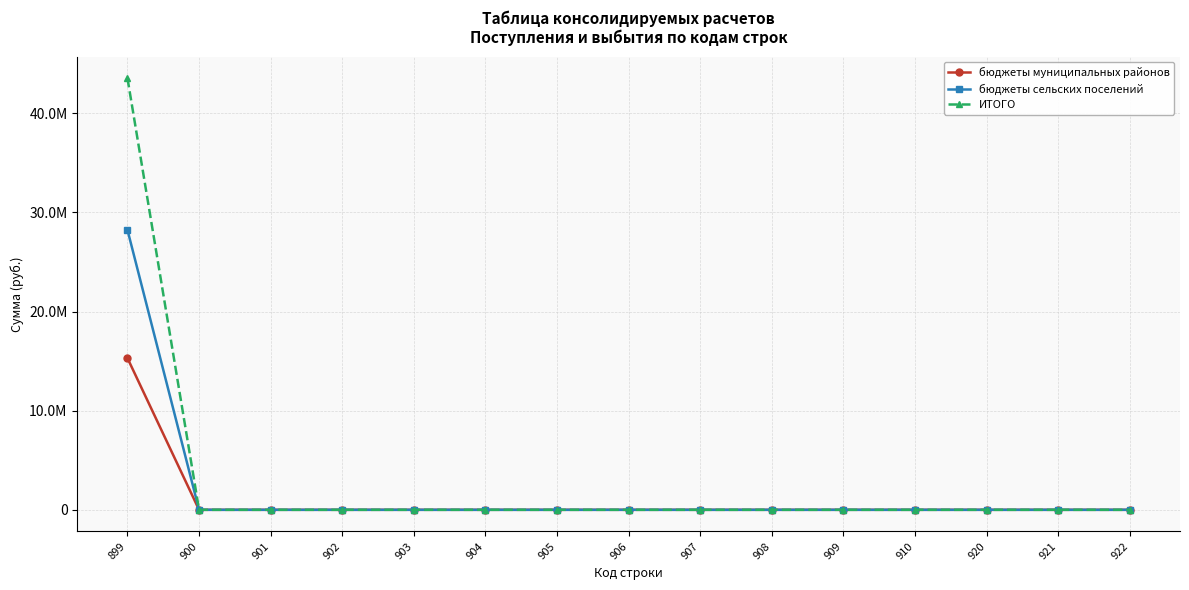

The value of бюджеты муниципальных районов at 920 is -7468439.2. True or false?

False